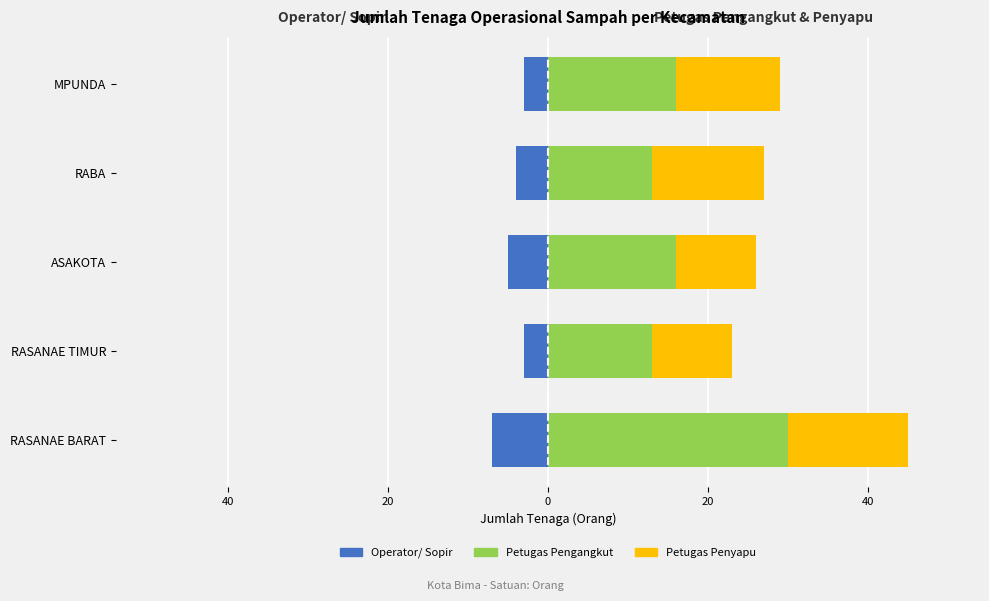

Reading right to left, transcribe all the data shown in this chart.

Operator/ Sopir: -3	-4	-5	-3	-7
Petugas Pengangkut: 16	13	16	13	30
Petugas Penyapu: 13	14	10	10	15